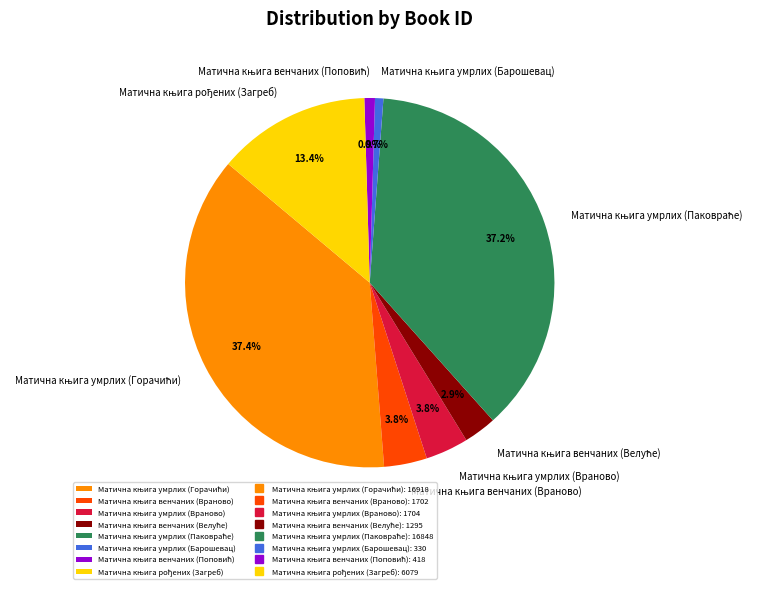

Does any single category account for the majority?

No